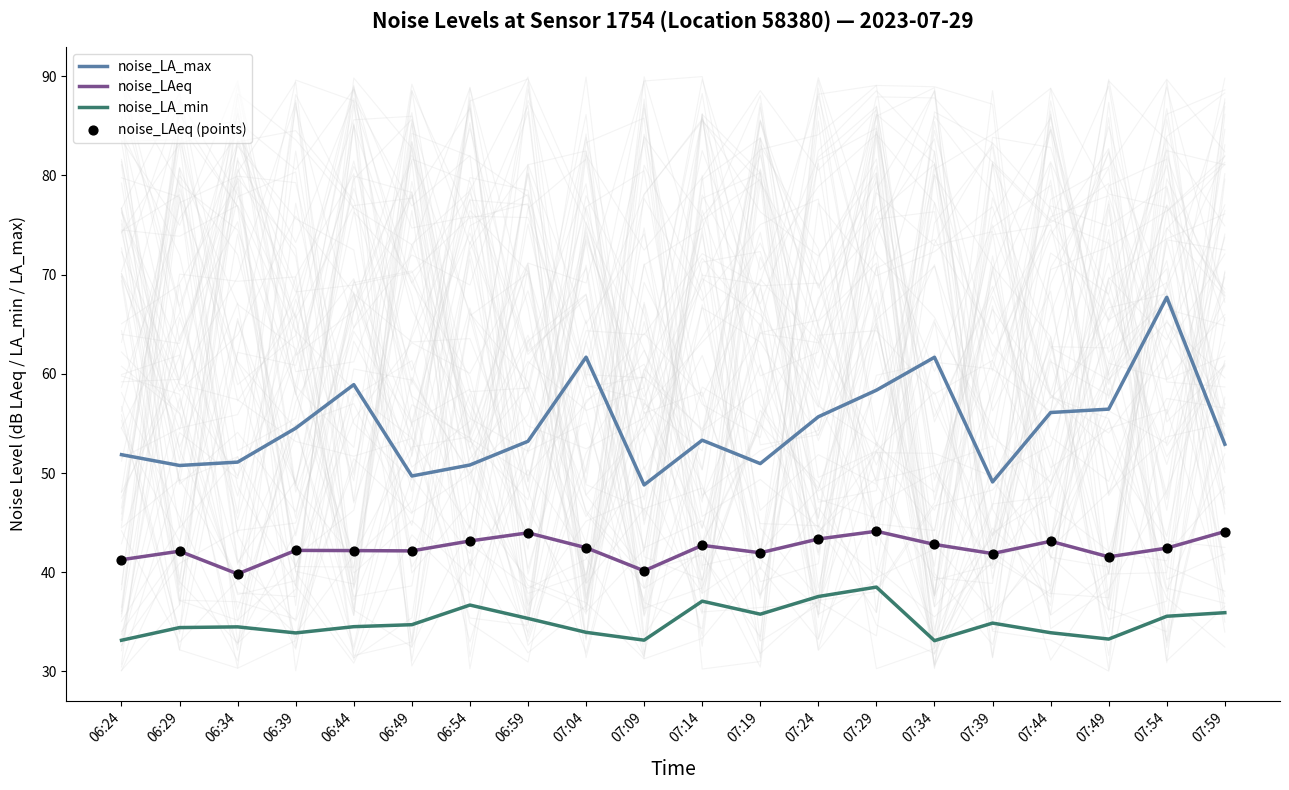

Which series has the largest total across all categories?

noise_LA_max